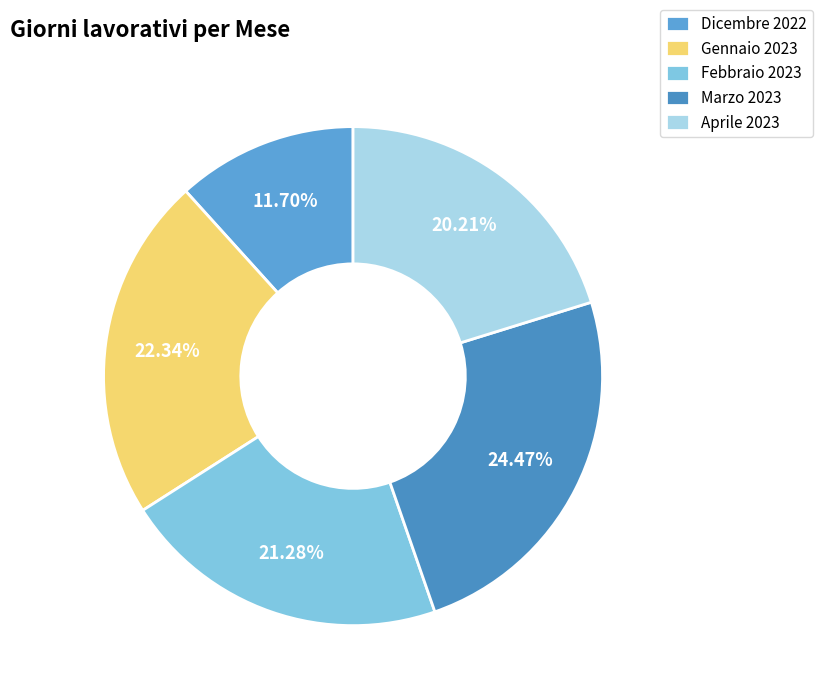

Which slice is the largest?

Marzo 2023